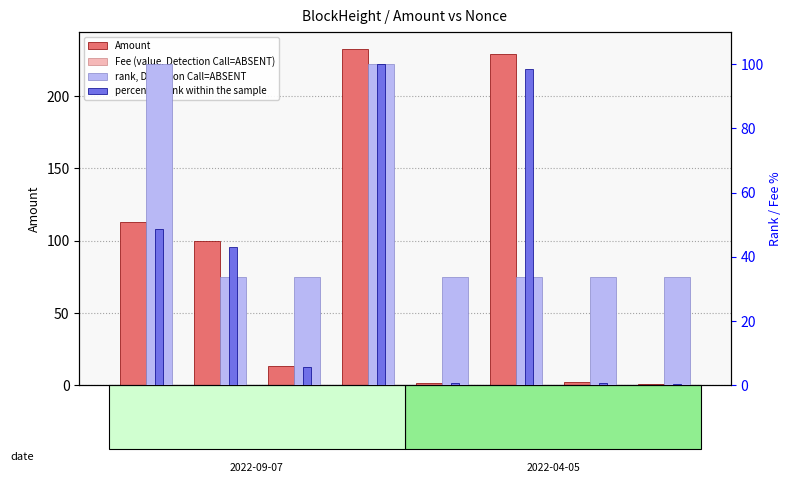

At 1, list the series in order from largest to smallest.

Amount, rank, Detection Call=ABSENT, percentile rank within the sample, Fee (value, Detection Call=ABSENT)